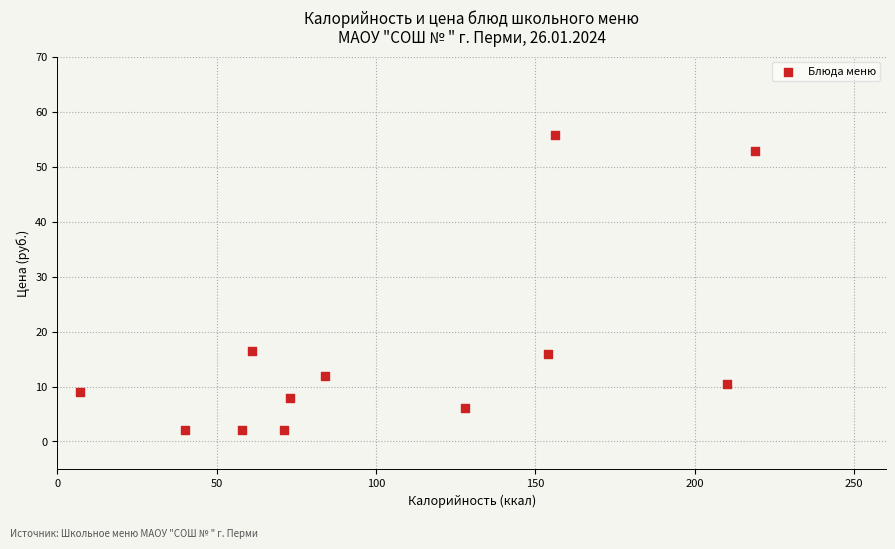

What is the average Y value?

16.0